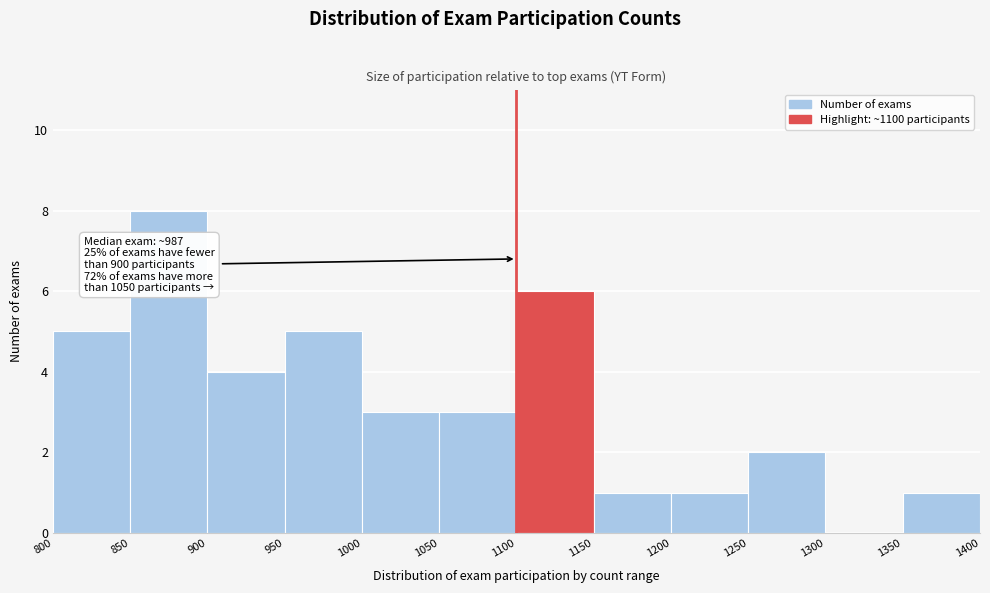

Over which range of the x-axis is the bar tallest?

850 to 900